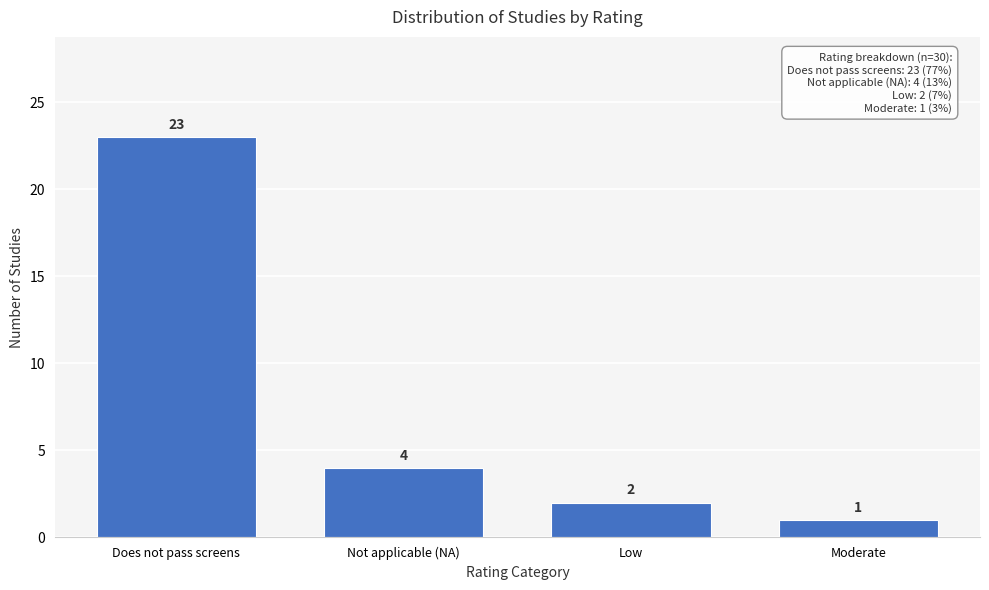

Reading right to left, transcribe all the data shown in this chart.

1	2	4	23